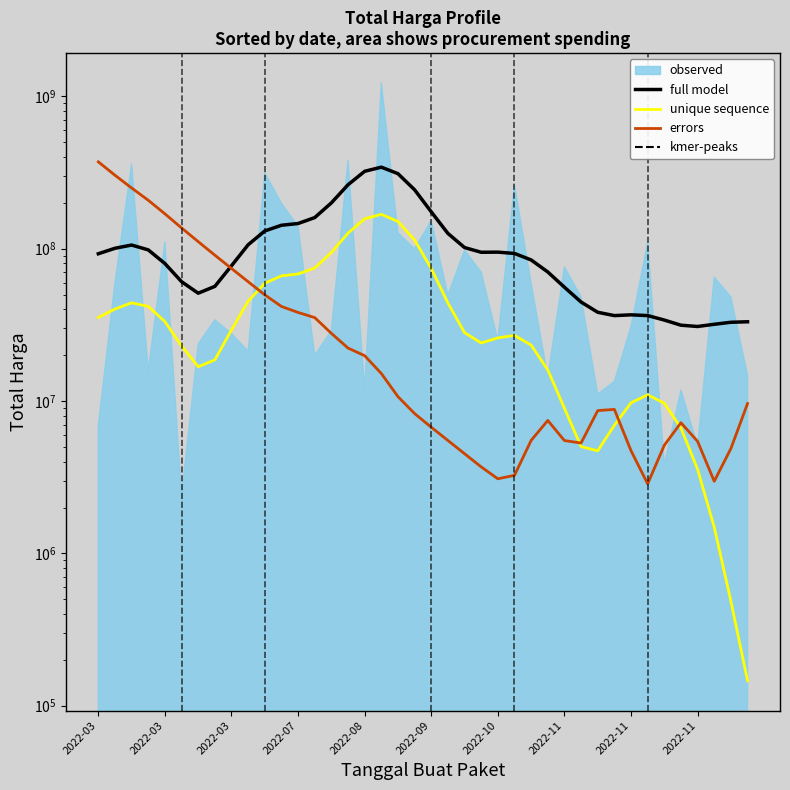

After their last crossing, which series has the higher values: errors or unique sequence?

errors